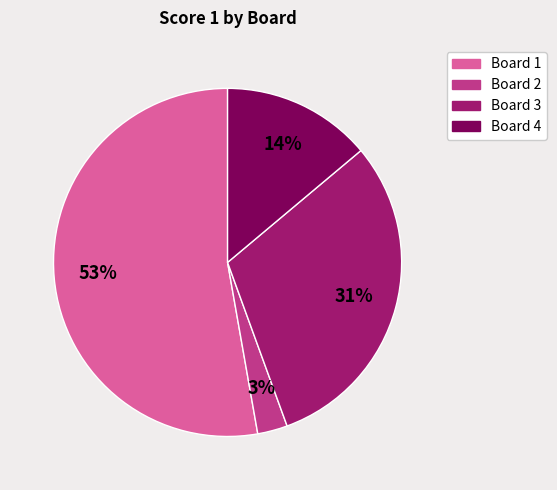

Is there a majority slice in this chart?

Yes